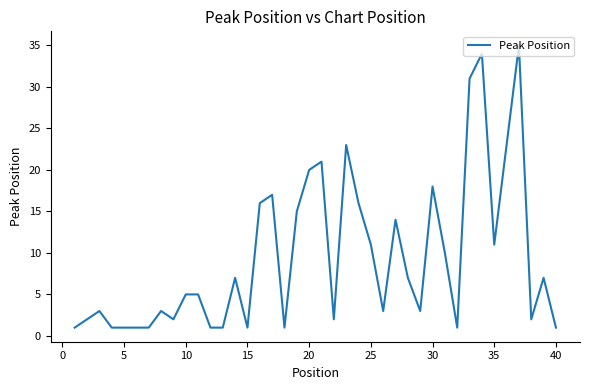

Does the chart display data point markers on the line(s)?

No